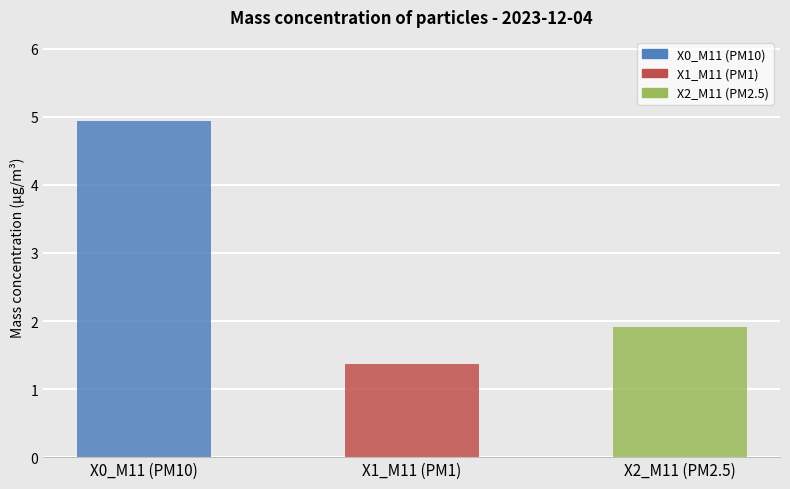

Count the number of data series in this chart.

3